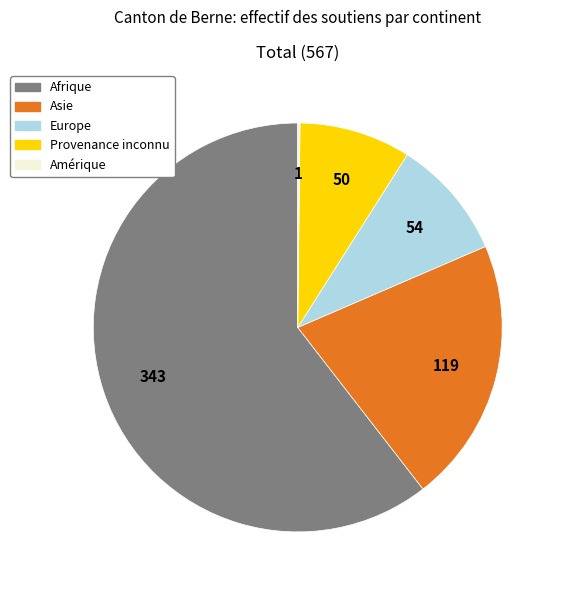

Is the sum of Provenance inconnu and Asie greater than half?

No